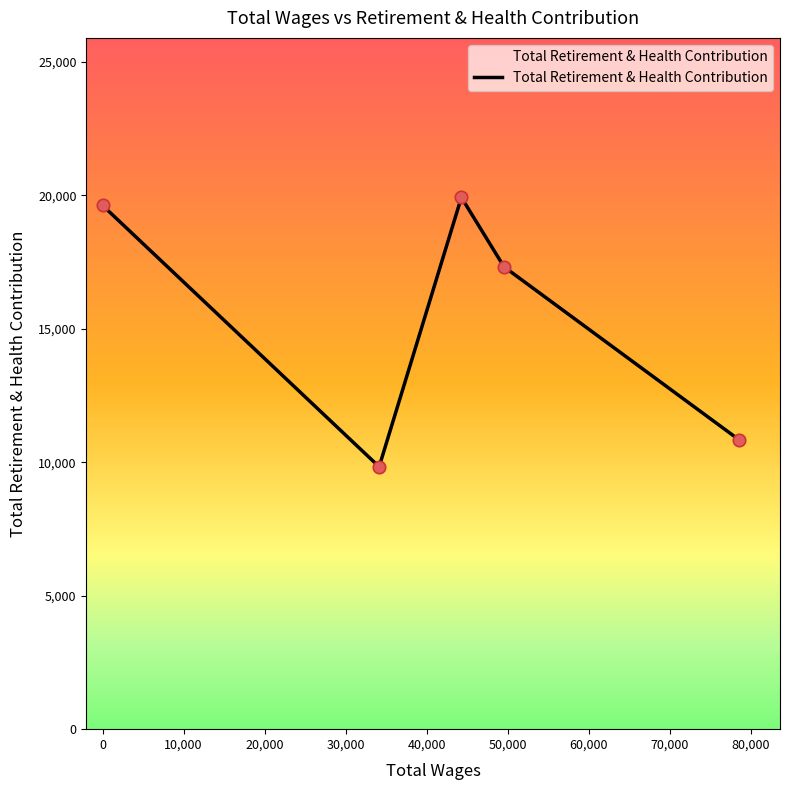

What is the maximum value shown in the chart?

19928